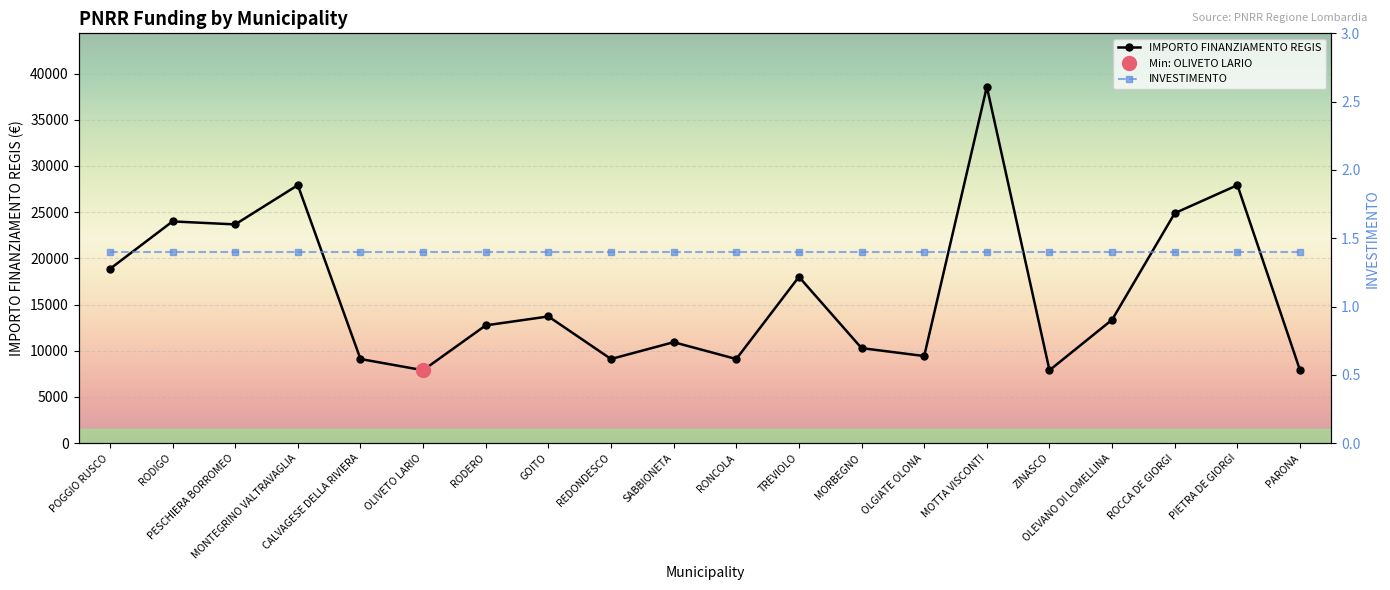

At CALVAGESE DELLA RIVIERA, list the series in order from smallest to largest.

INVESTIMENTO, IMPORTO FINANZIAMENTO REGIS